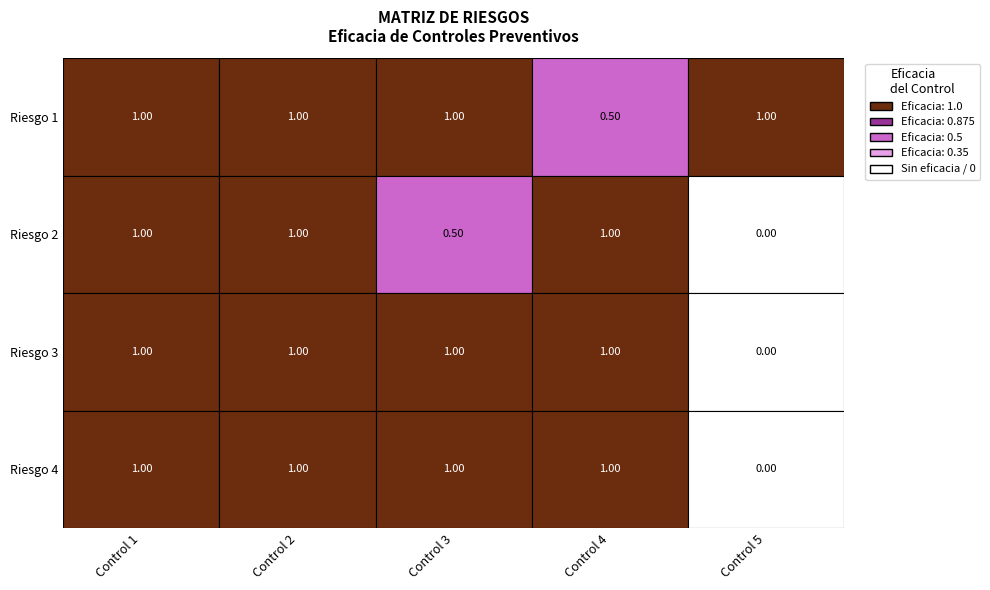

What is the sum of the Riesgo 2 values at 2 and 3?

1.5